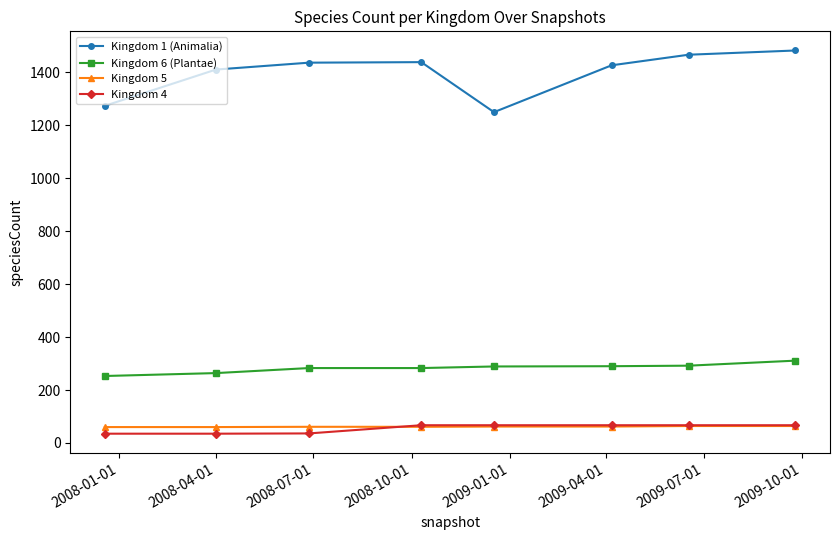

Which series has the largest range (max minus min)?

Kingdom 1 (Animalia)